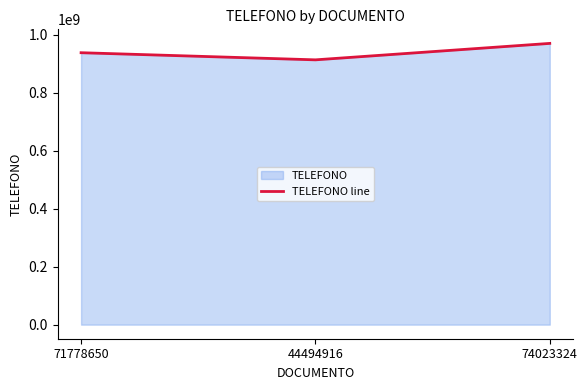

List the labels in order of value, largest first.

74023324, 71778650, 44494916